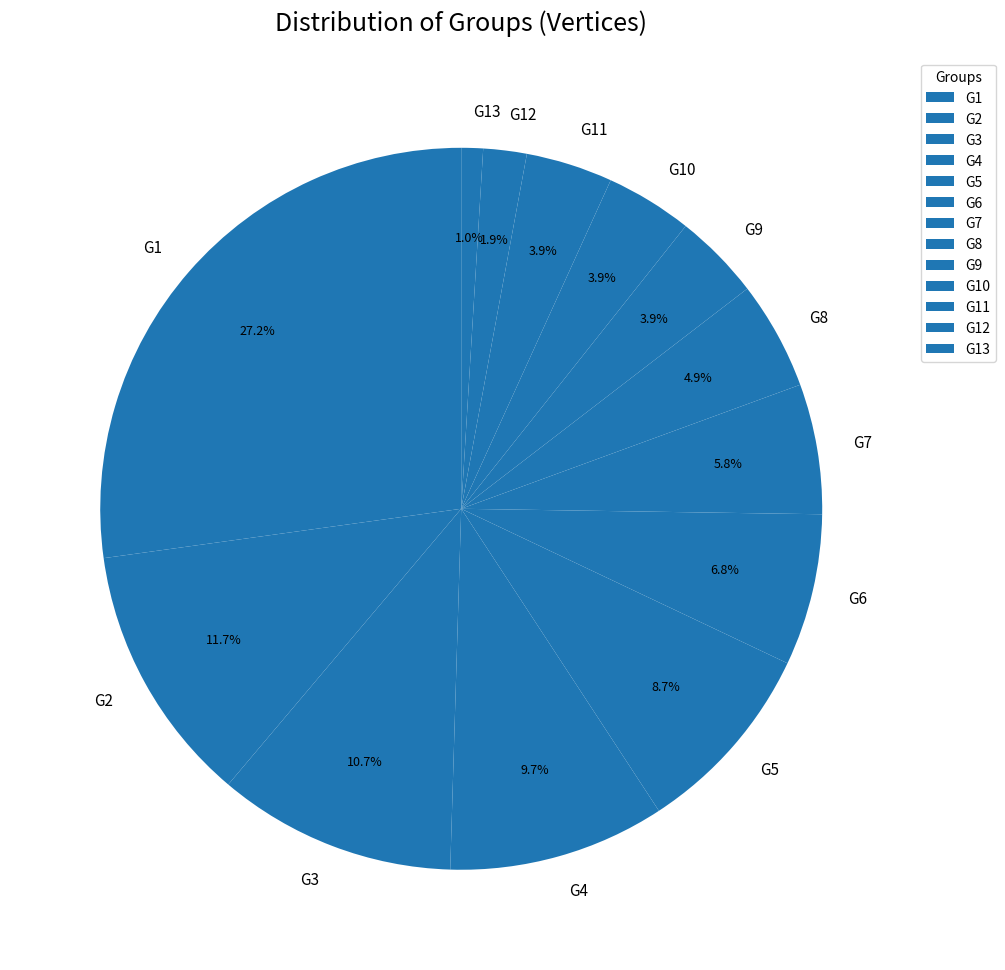

Is there any slice that represents more than half of the pie?

No